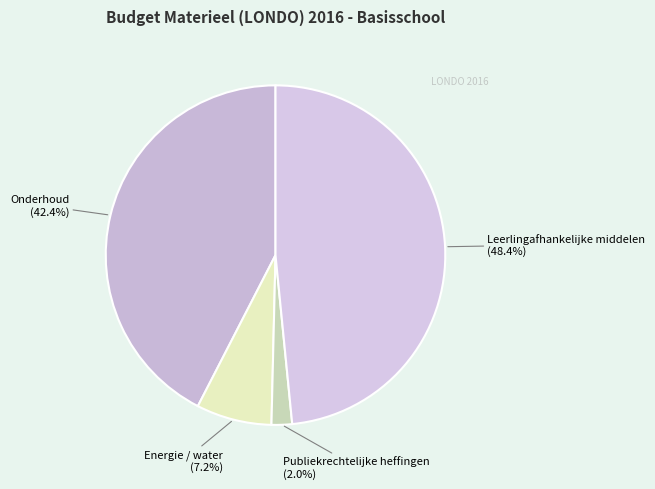

How many slices are in this pie chart?

4